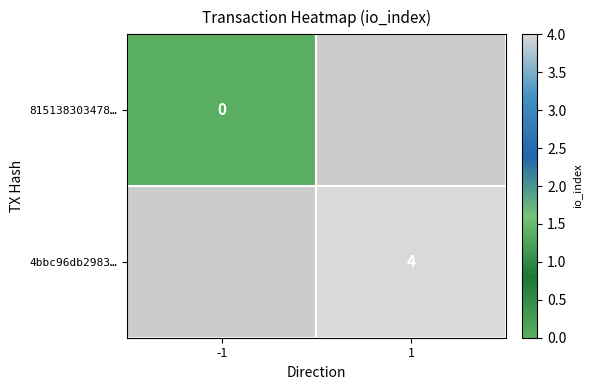

The value of 4bbc96db2983… at 1 is 2.0. True or false?

False